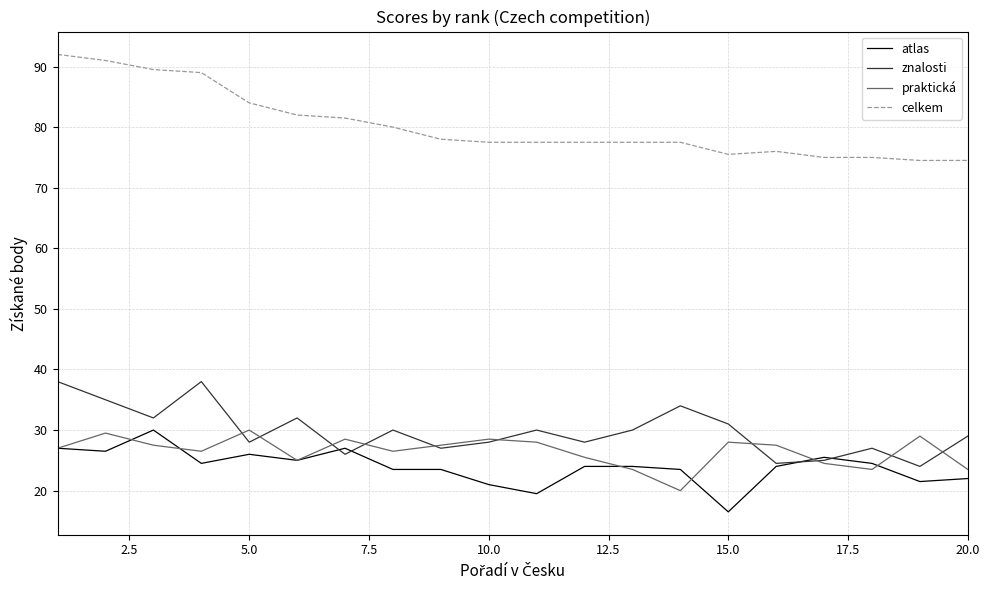

What is the highest value of the atlas series?

30.0